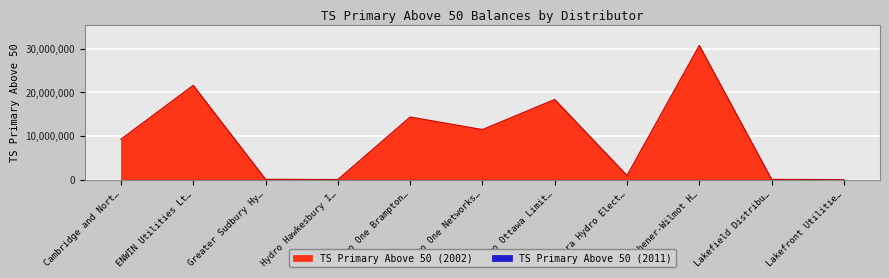

What is the label of the 1st point from the left?

Cambridge and Nort…